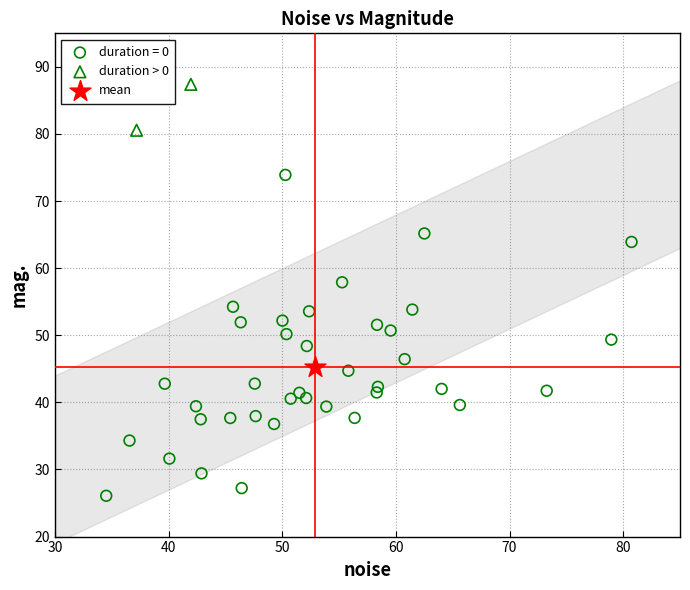

What are all the series names shown in the legend?

duration = 0, duration > 0, mean